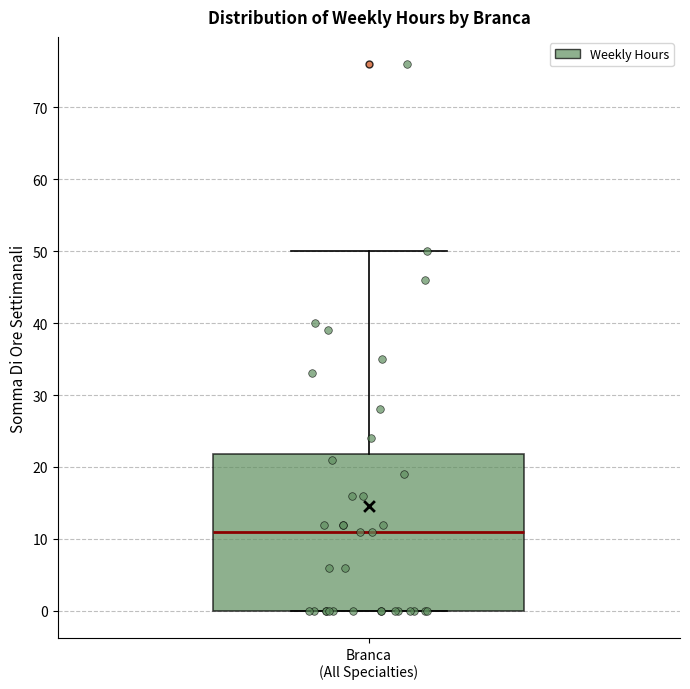

Where is the upper edge of the box for Branca (All Specialties) on the y-axis? The values are not printed on the chart, so give them approximately, as read against the axis.

22